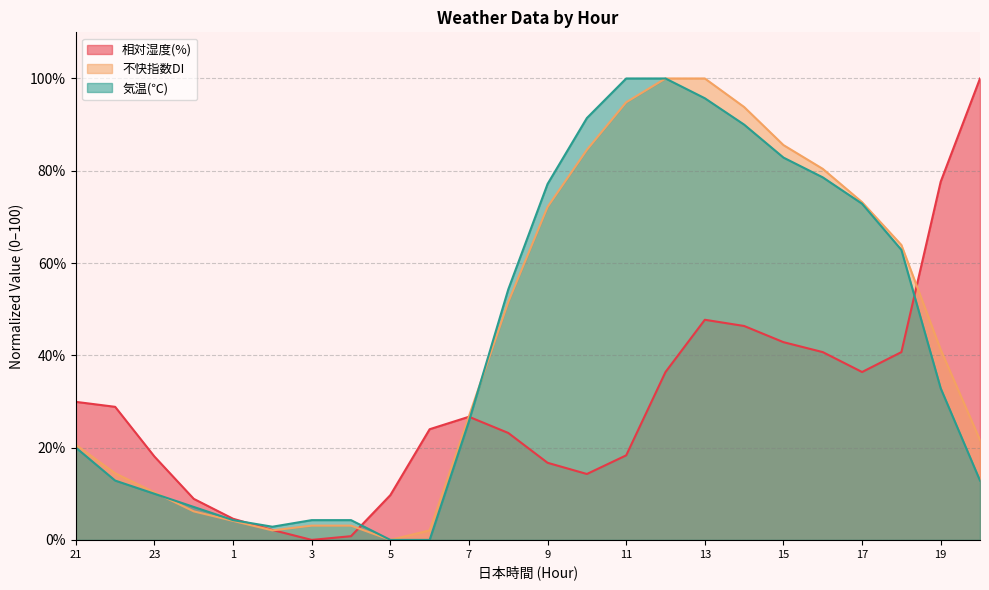

At how many categories does at least one series exceed 46?

13